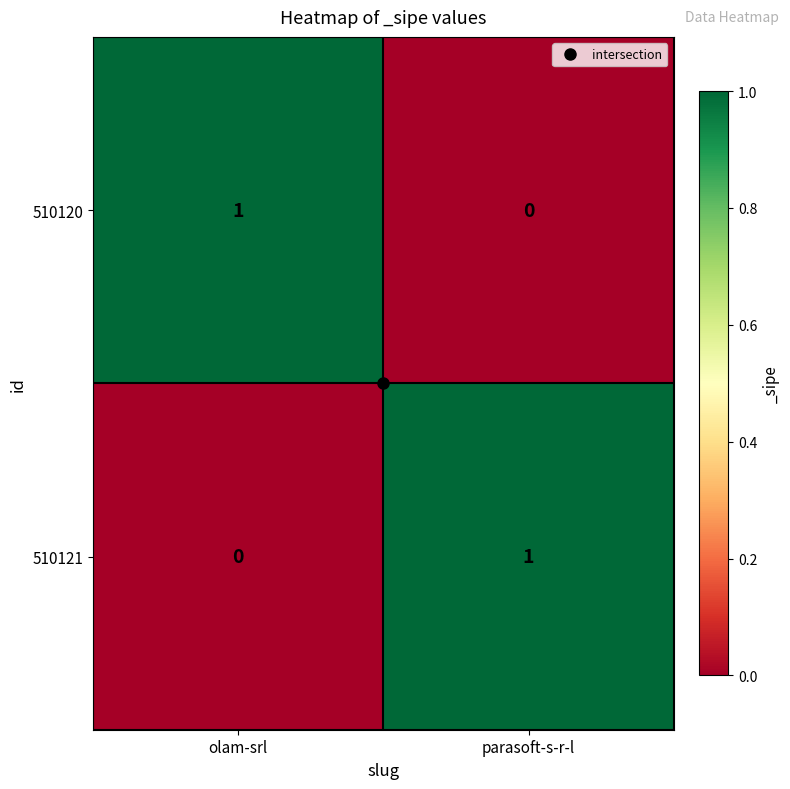

Is it true that 510120 equals 2 at olam-srl?

False